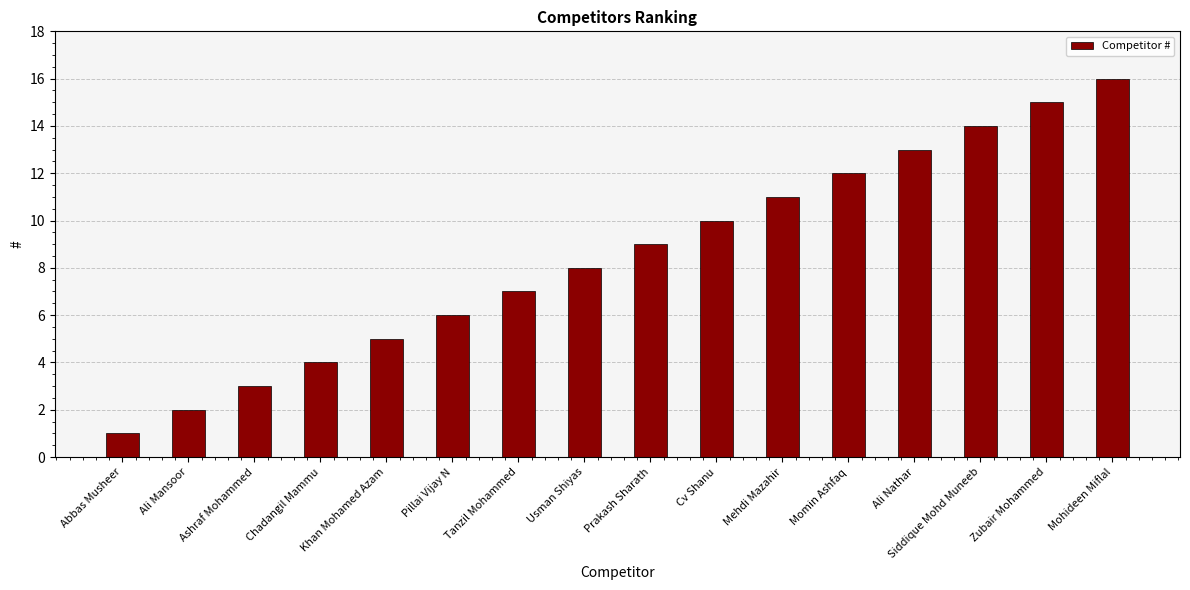

What is the difference between the maximum and minimum values?

15